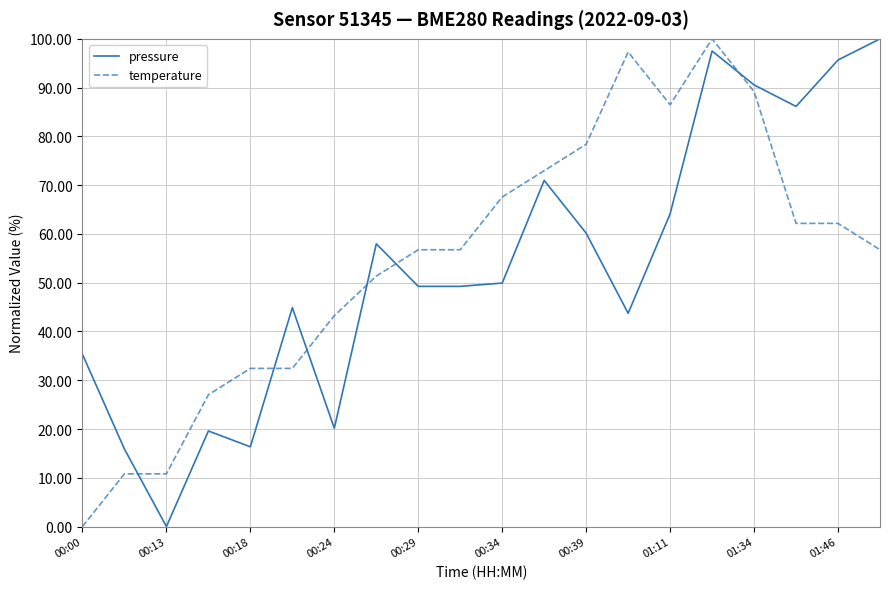

Reading left to right, extract all data points from this chart.

pressure: 35.3	15.9	0.0	19.6	16.4	44.9	20.2	58.0	49.2	49.2	49.9	71.0	60.2	43.7	64.1	97.5	90.6	86.1	95.7	100.0
temperature: 0.0	10.8	10.8	27.0	32.4	32.4	43.2	51.4	56.8	56.8	67.6	73.0	78.4	97.3	86.5	100.0	89.2	62.2	62.2	56.8